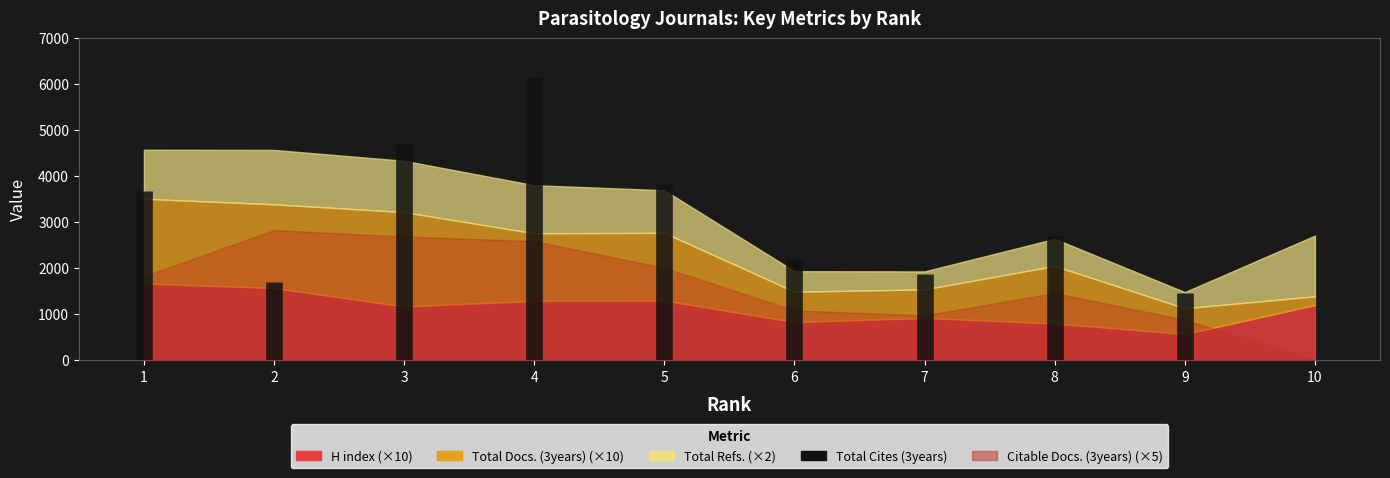

Is it true that the value at 3 is 6866?

False